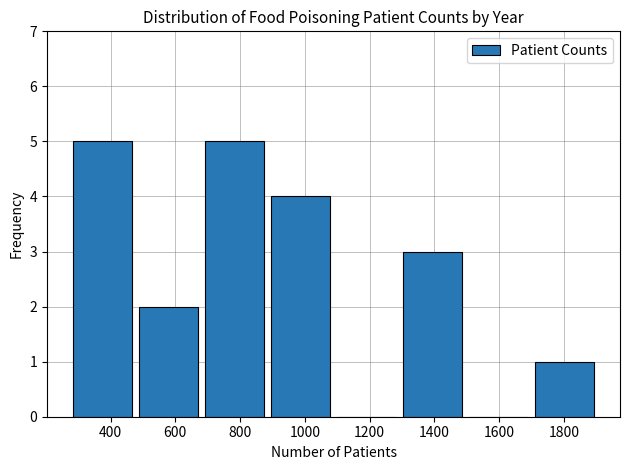

How tall is the bar that spans 1300 to 1500 on the x-axis? Neither the bar edges nor the heights are printed on the chart, so give them approximately, as read against the axes.

3